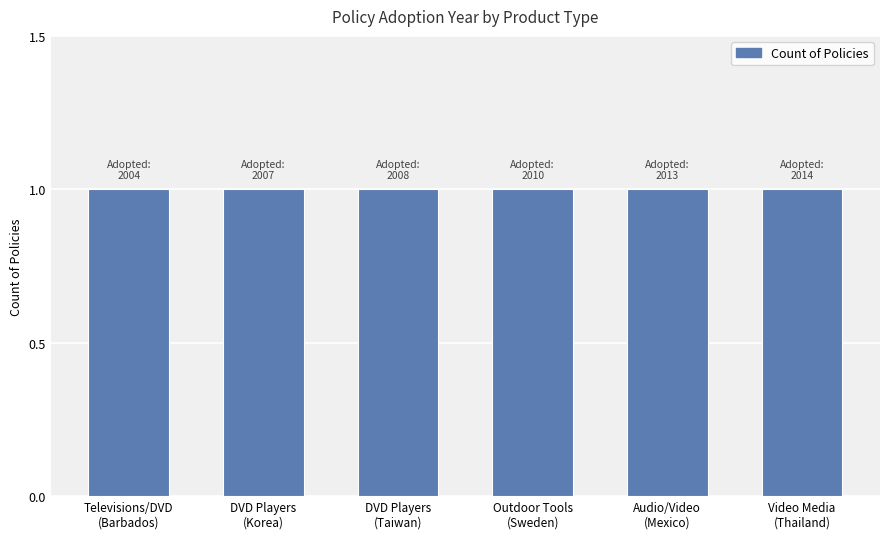

What is the label of the 1st bar from the left?

Televisions/DVD
(Barbados)